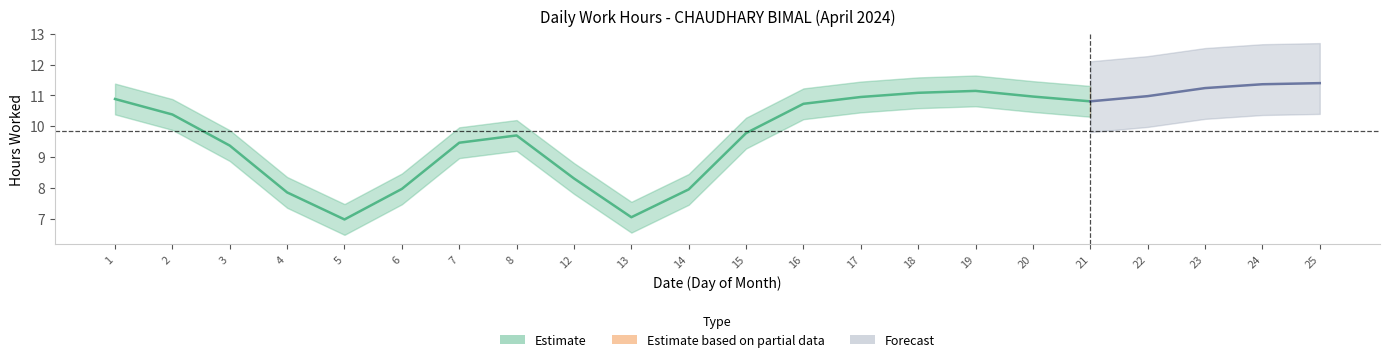

Which label corresponds to the largest value in the chart?

19